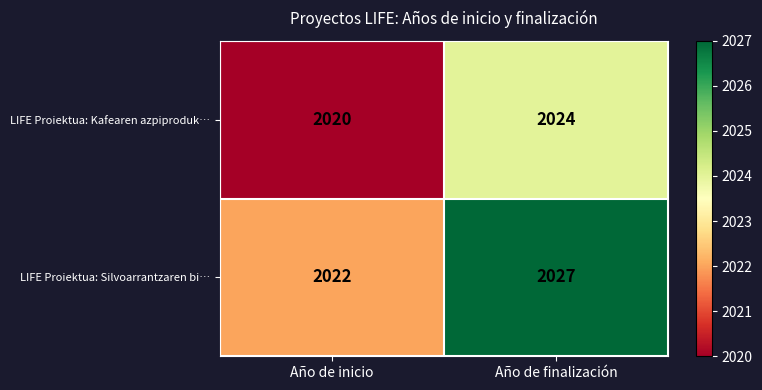

What is the sum of the LIFE Proiektua: Silvoarrantzaren bi… values at Año de finalización and Año de inicio?

4049